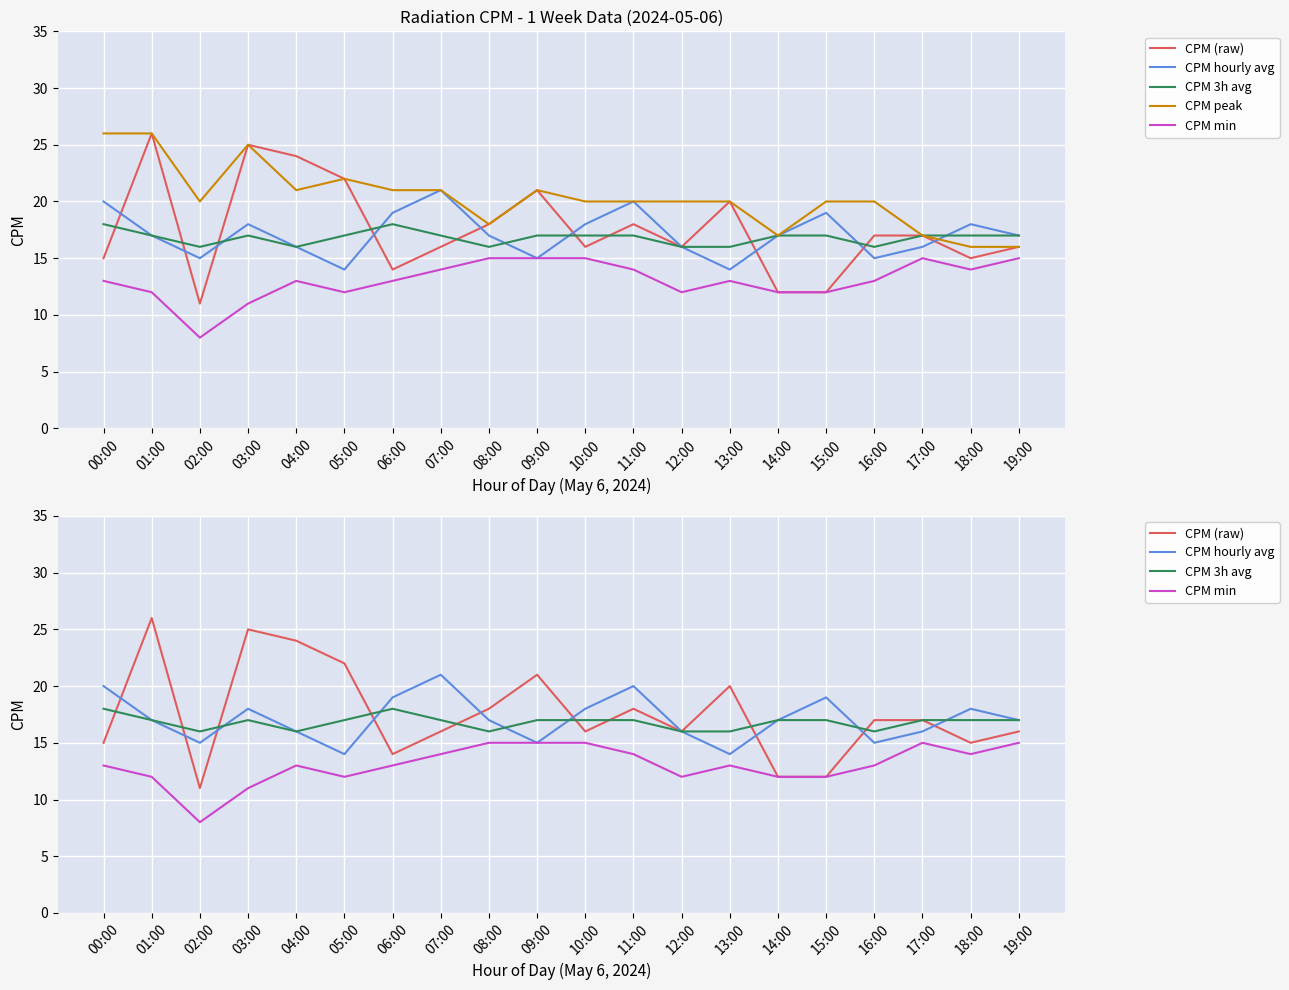

Count the CPM peak values in the range 20 to 21.

11